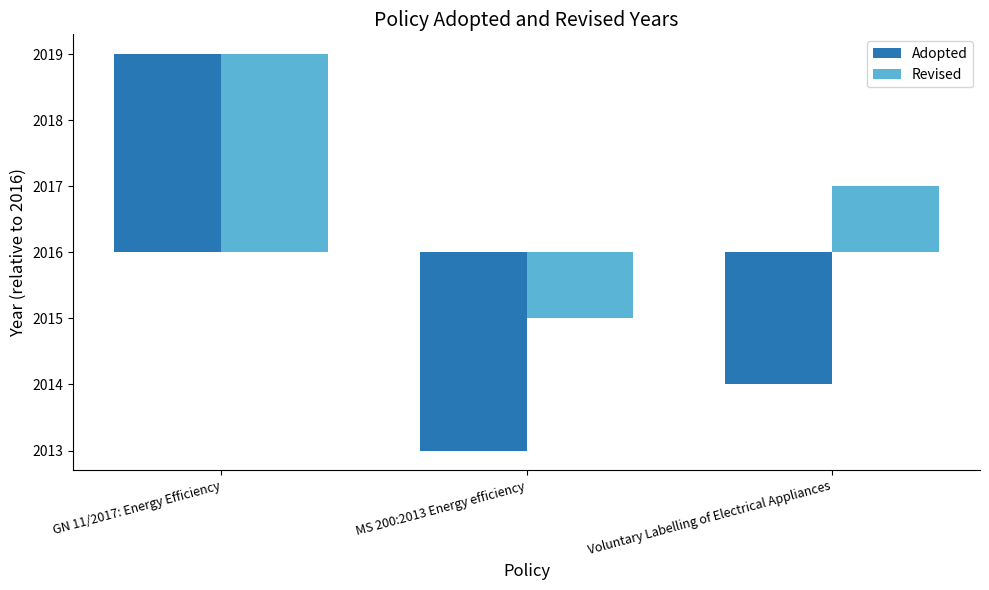

What is the total value across all series at MS 200:2013 Energy efficiency?

-4